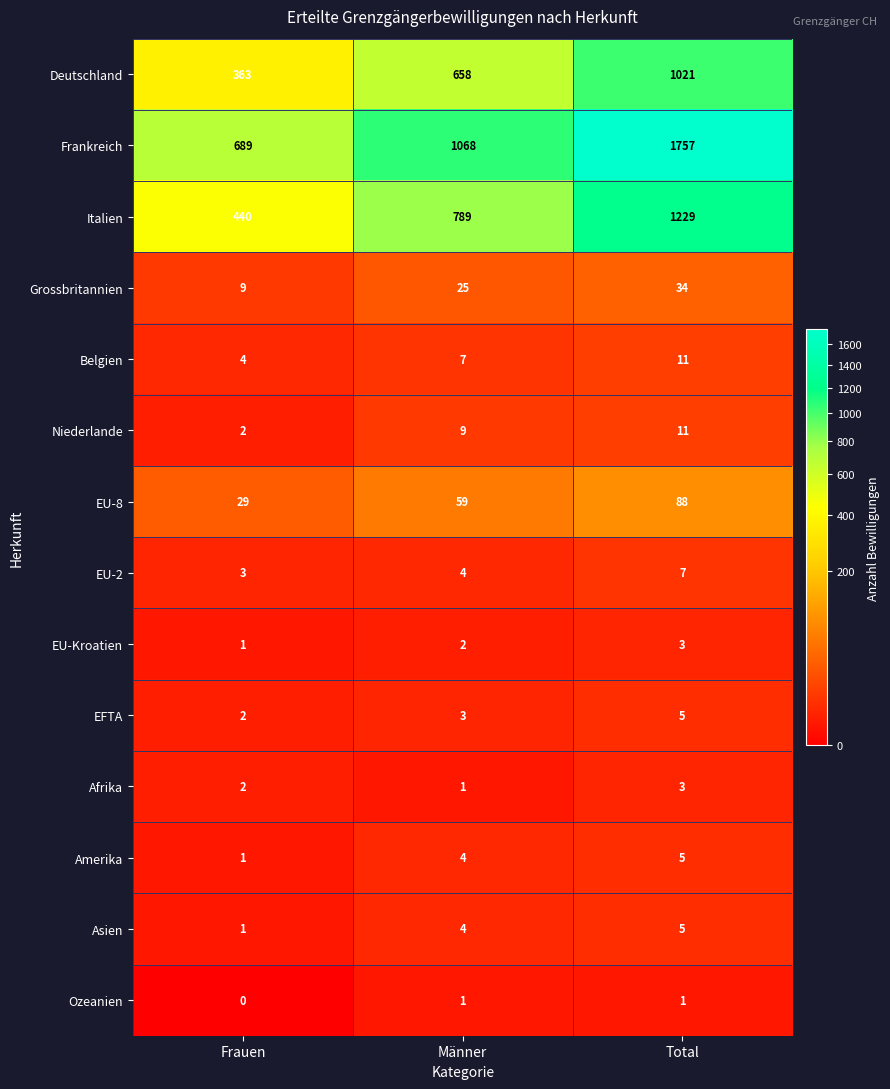

Where is EFTA nearest to the value 3?

Männer